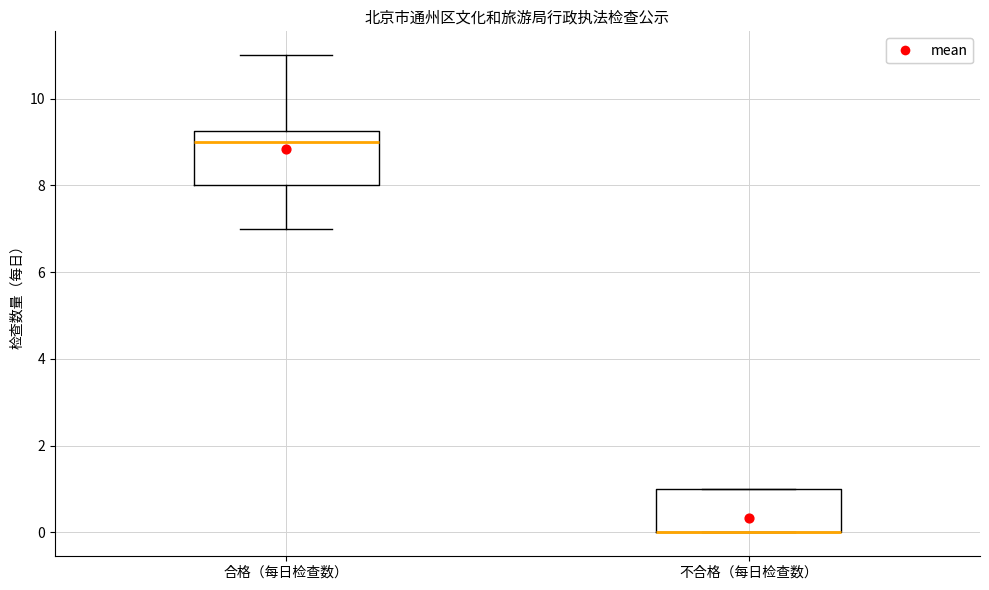

Where is the upper edge of the box for 合格（每日检查数） on the y-axis? The values are not printed on the chart, so give them approximately, as read against the axis.

9.2